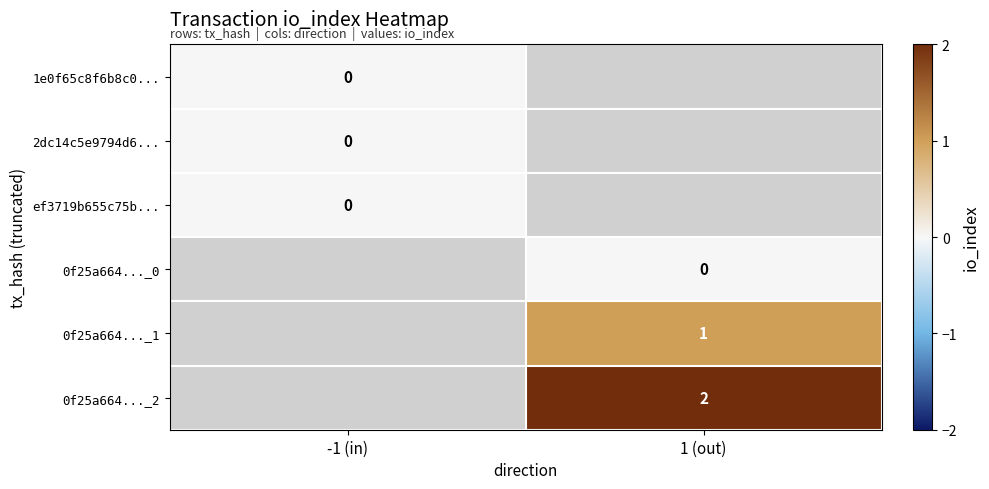

Is it true that 0f25a664..._1 equals 0 at 1 (out)?

False